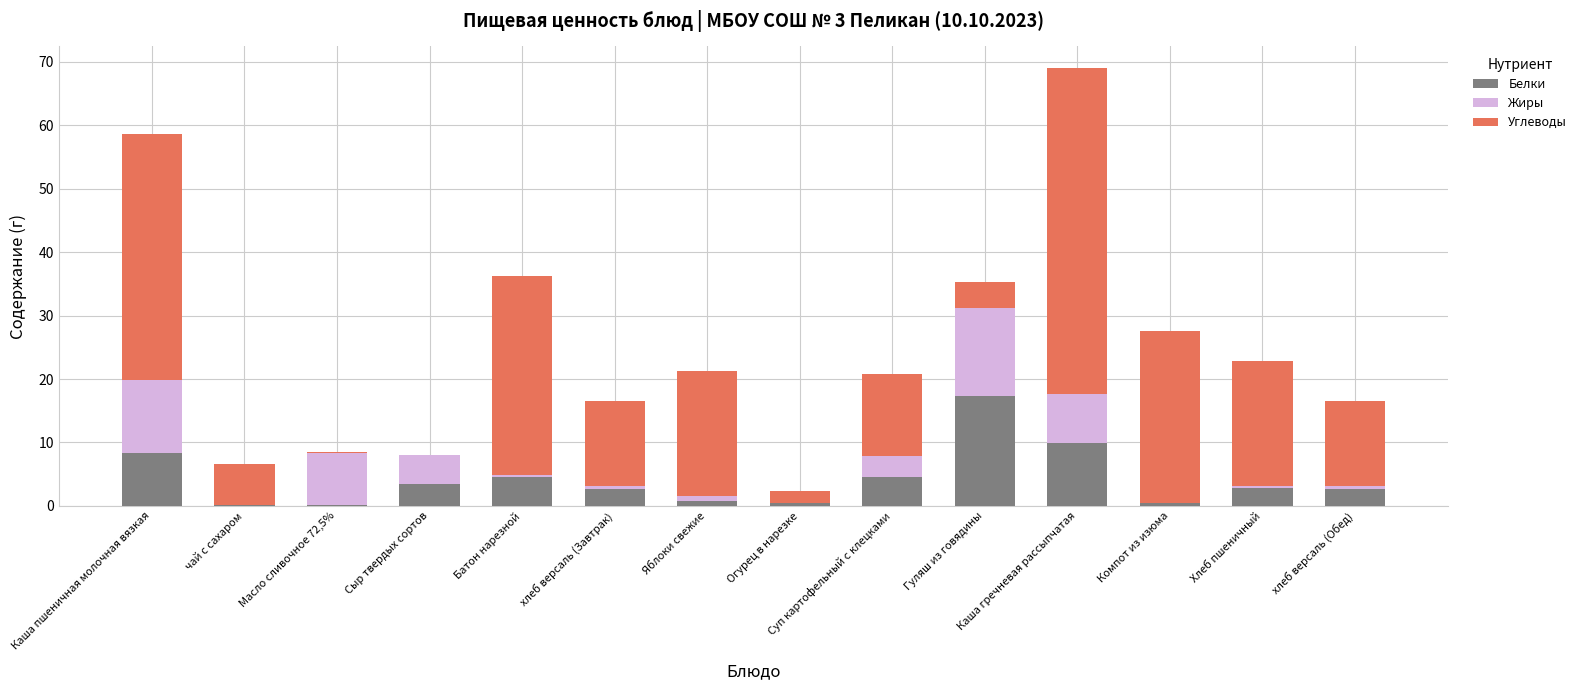

True or false: Белки has a value of 3.5 at Сыр твердых сортов.

True